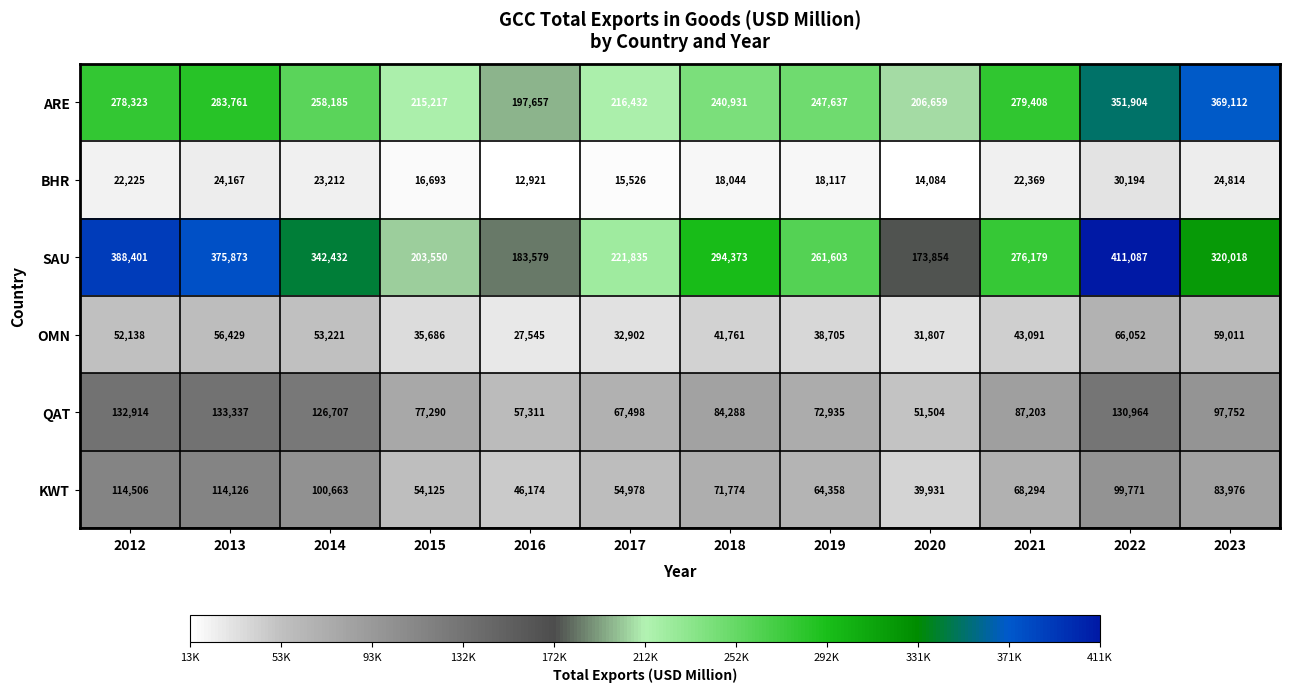

What is the difference between the second highest and minimum values in the ARE series?

154247